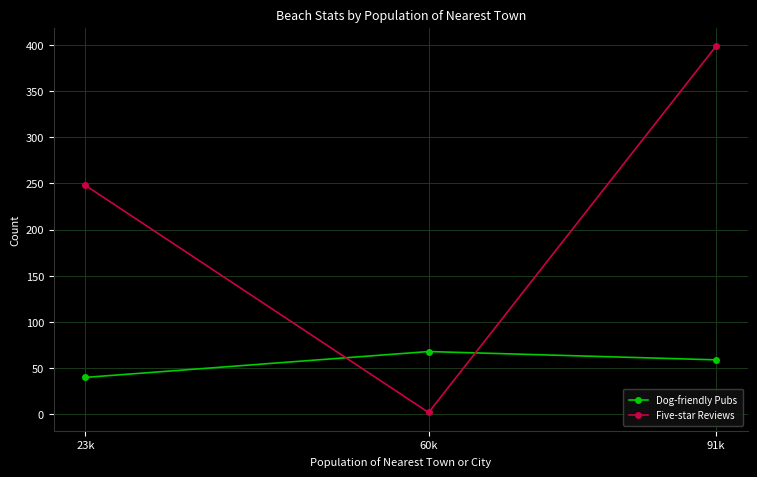

Reading right to left, list all the values displayed in this chart.

Dog-friendly Pubs: 91k=59	60k=68	23k=40
Five-star Reviews: 91k=399	60k=2	23k=248